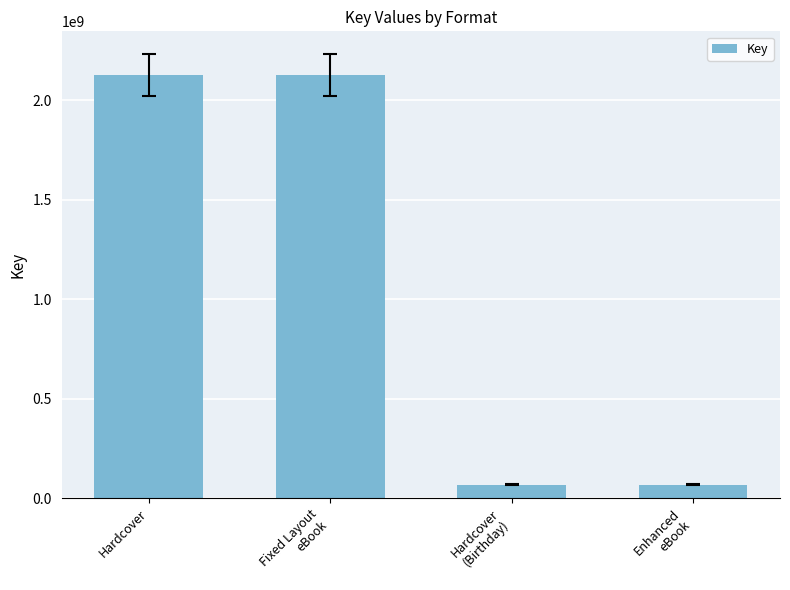

What is the label of the 2nd bar from the left?

Fixed Layout
eBook